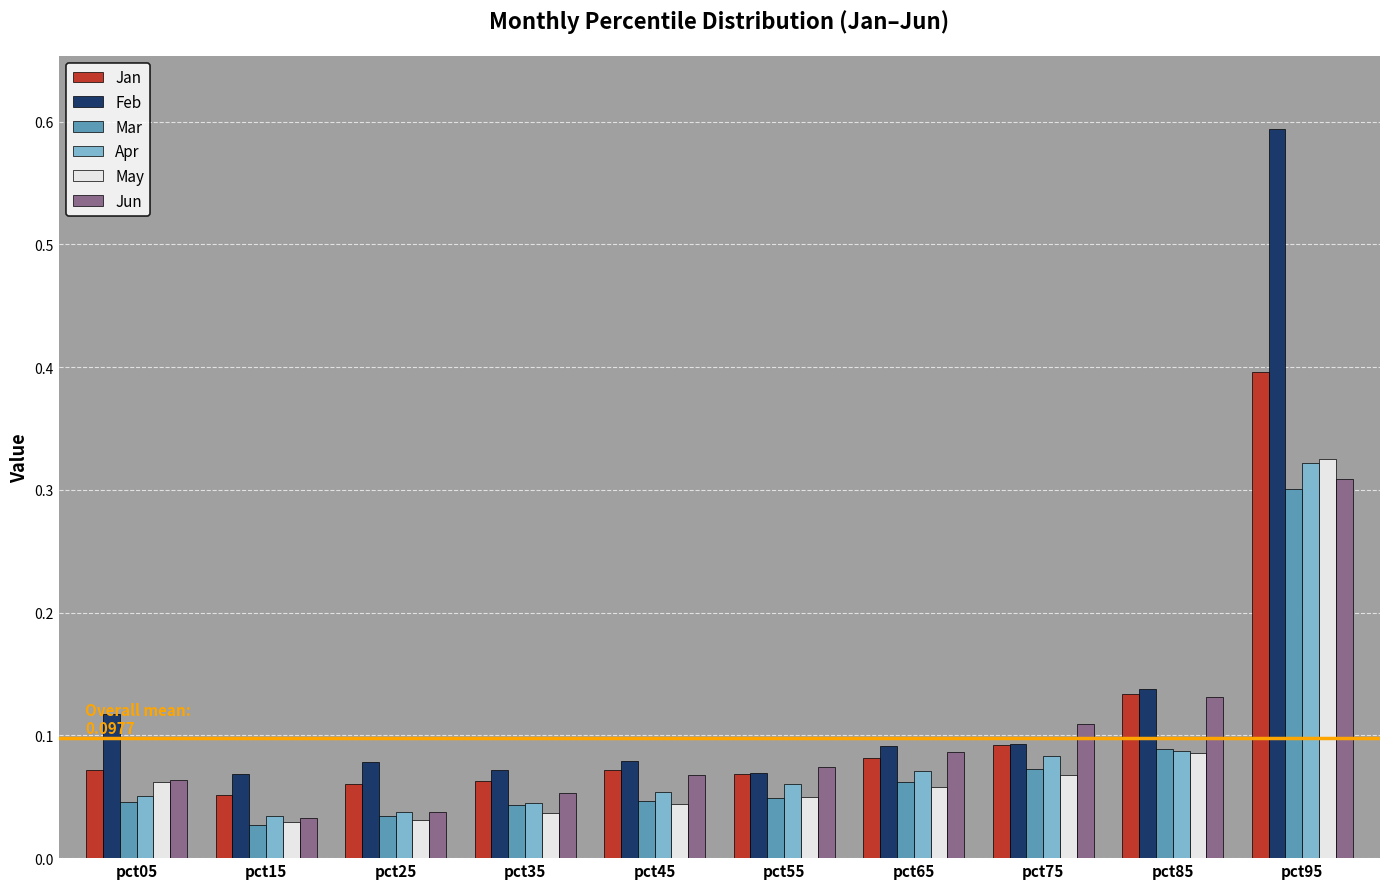

Which series has the largest total across all categories?

Feb